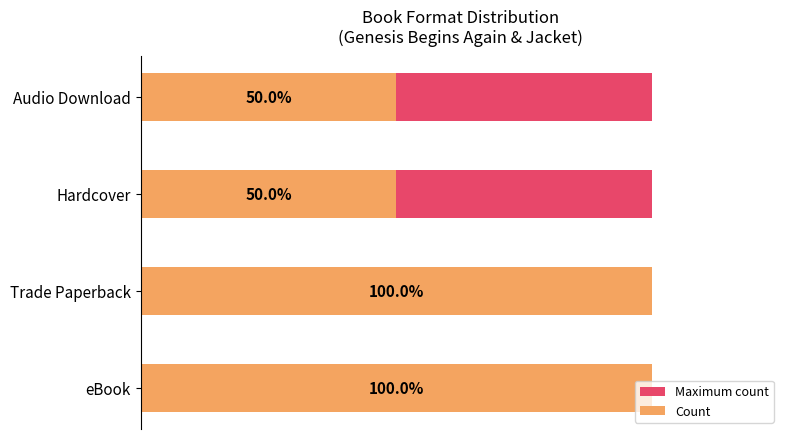

Which series has the largest range (max minus min)?

Count